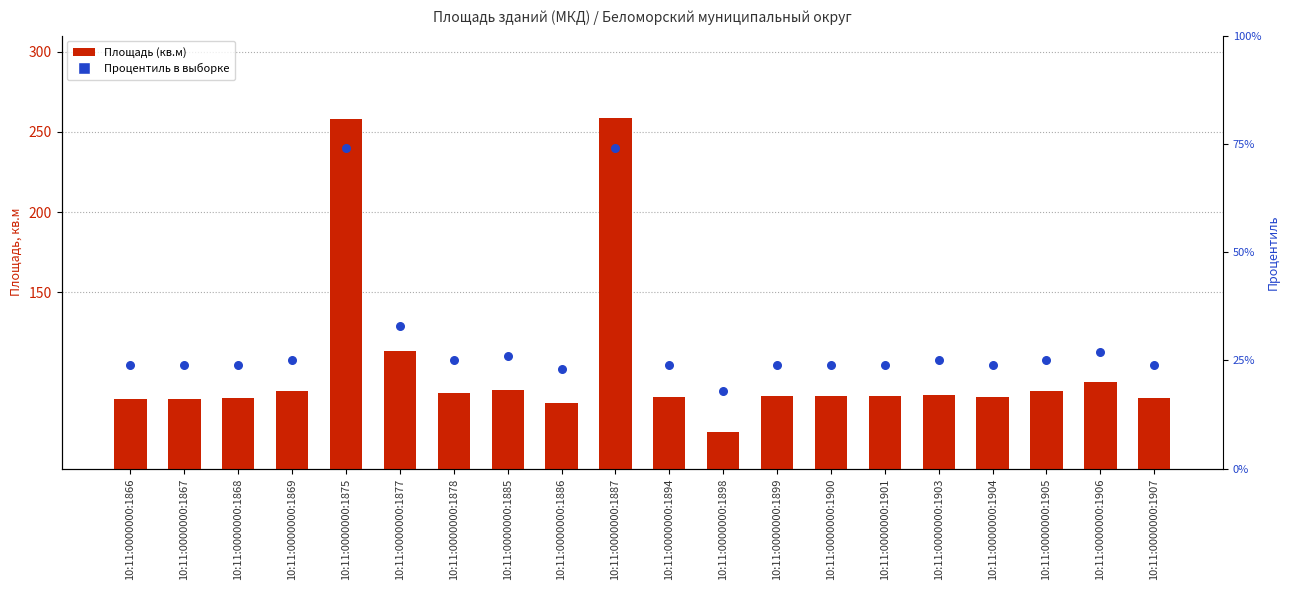

Which series has the widest spread of Y values?

Площадь (кв.м)